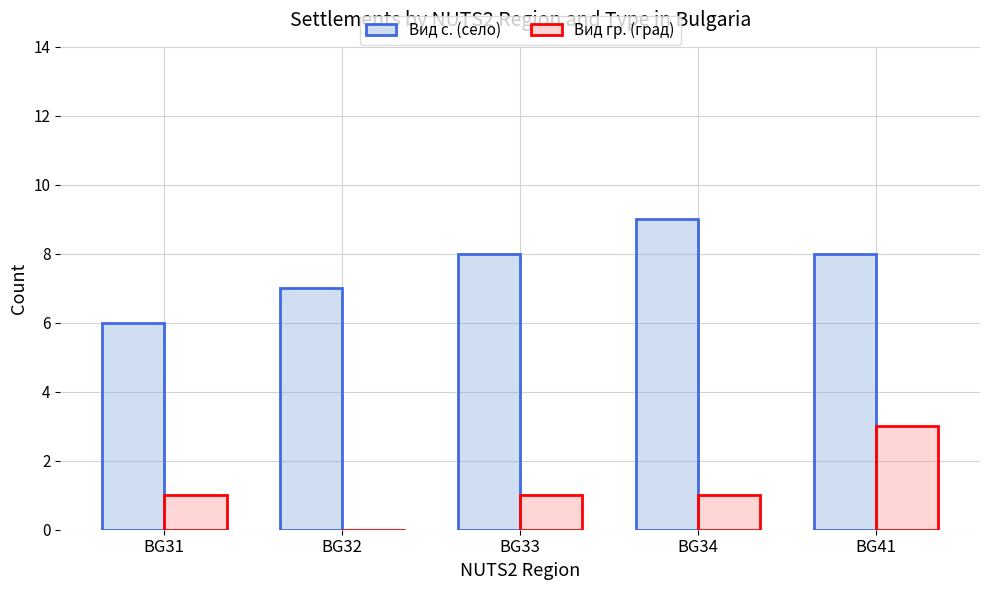

True or false: Вид гр. (град) has a value of 1 at BG31.

True